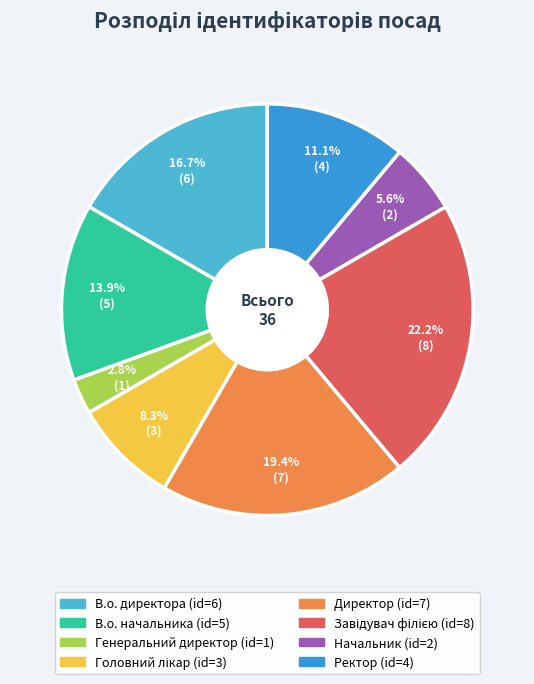

To the nearest percent, what is the average slice percentage?

12%